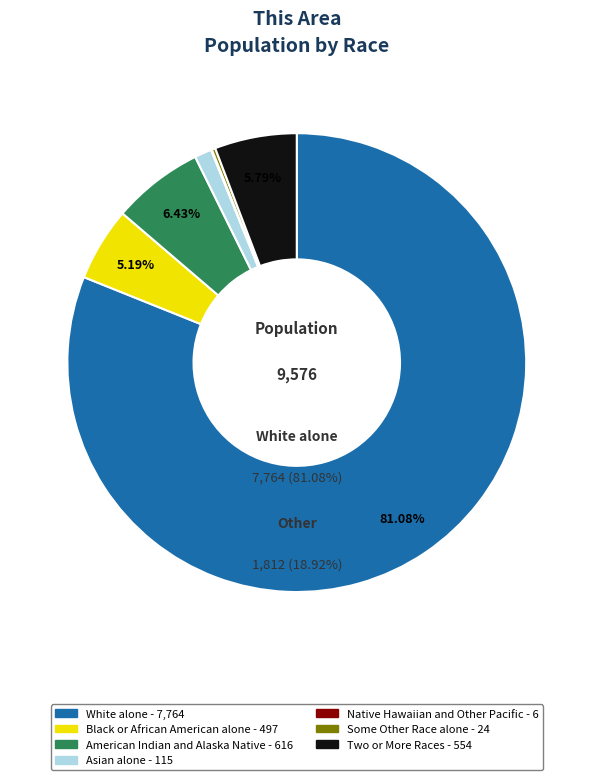

The White alone slice represents 81% of the pie. True or false?

True